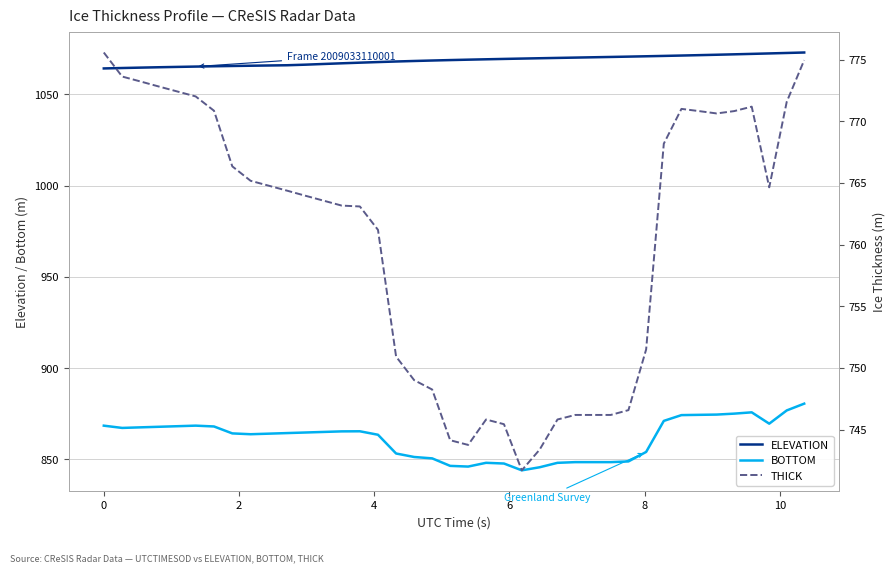

True or false: THICK and ELEVATION intersect in this chart.

False